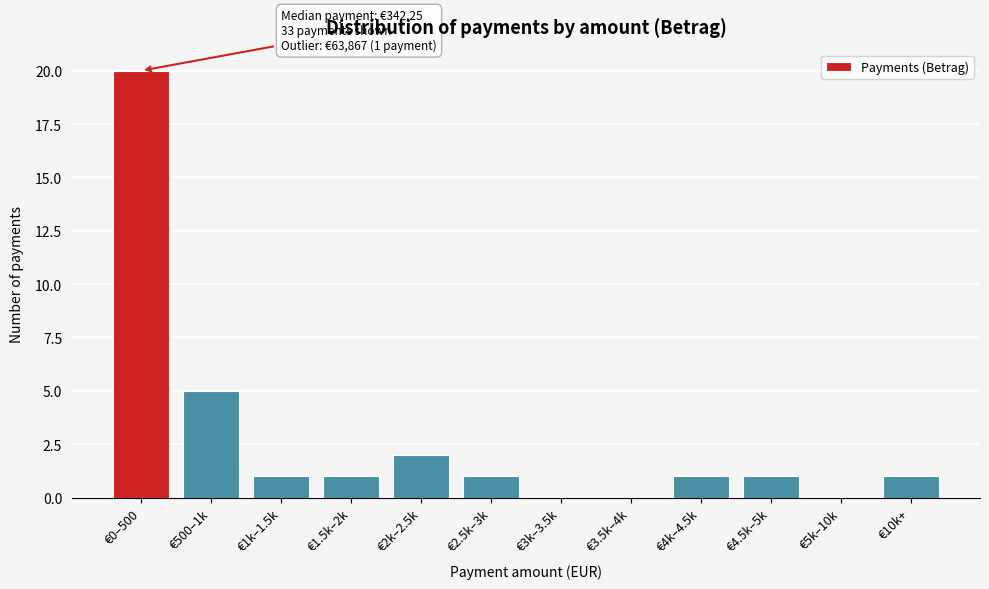

Reading right to left, extract all data points from this chart.

€10k+=1	€5k–10k=0	€4.5k–5k=1	€4k–4.5k=1	€3.5k–4k=0	€3k–3.5k=0	€2.5k–3k=1	€2k–2.5k=2	€1.5k–2k=1	€1k–1.5k=1	€500–1k=5	€0–500=20